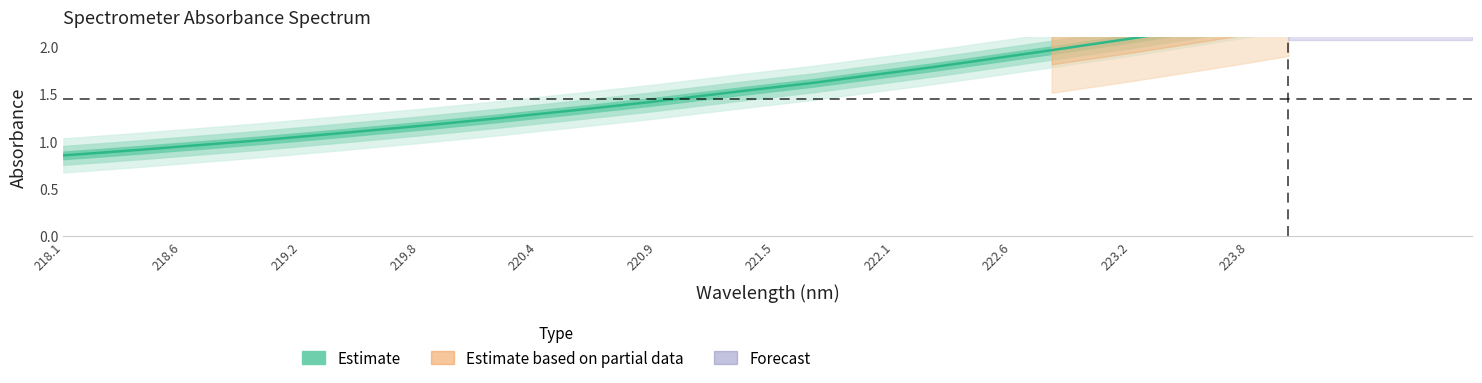

Does the chart display data point markers on the line(s)?

No